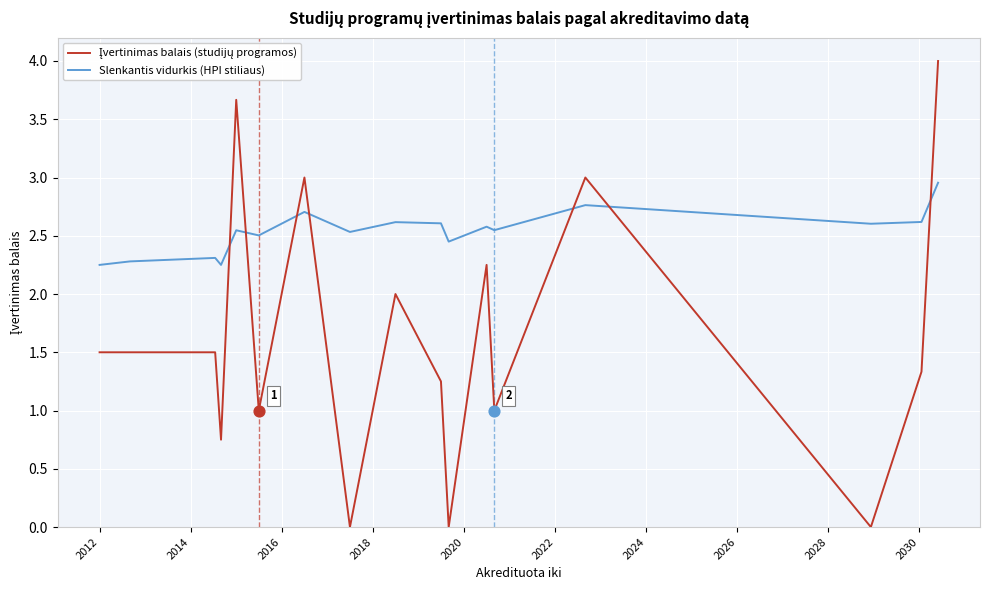

What is the maximum value shown in the chart?

4.0